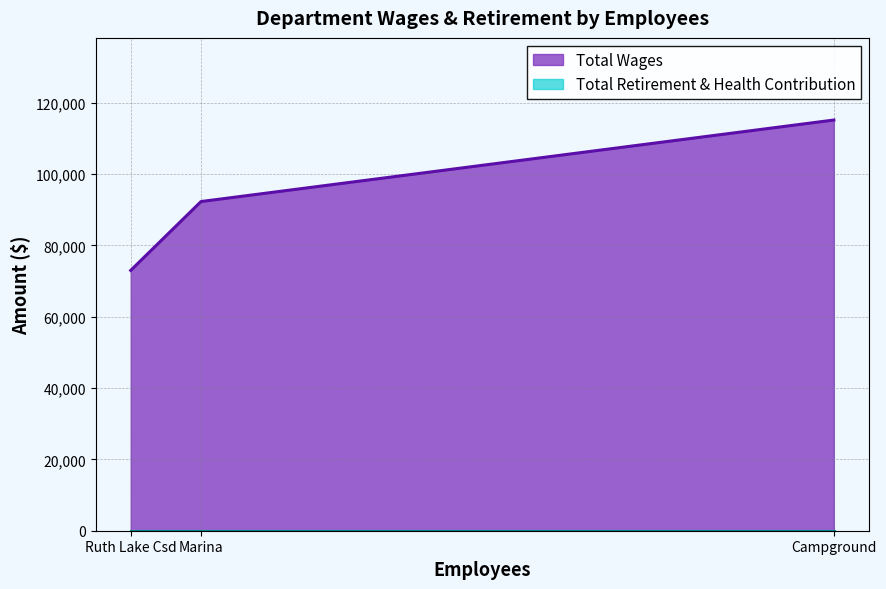

Is it true that Total Wages equals 61320 at Campground?

False